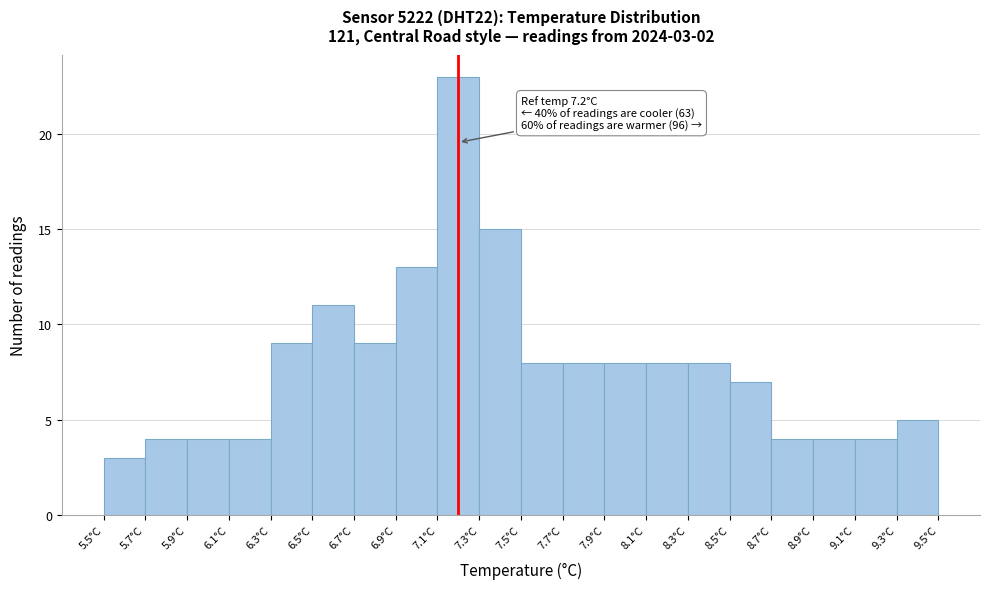

Over which range of the x-axis is the bar tallest?

7.1 to 7.3